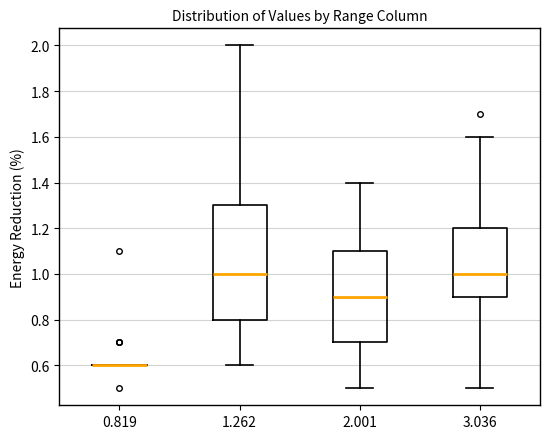

Comparing the boxes themselves (not the whiskers), which one is the tallest?

1.262